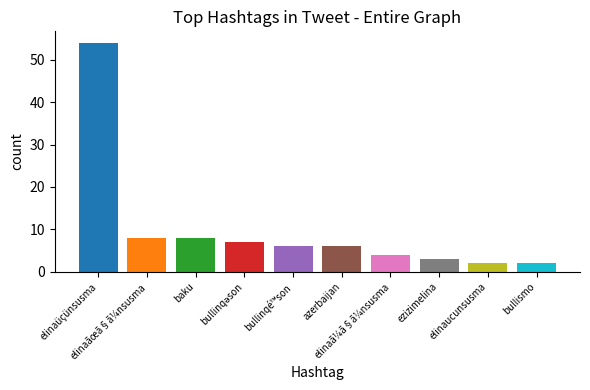

What is the difference between the maximum and minimum values?

52